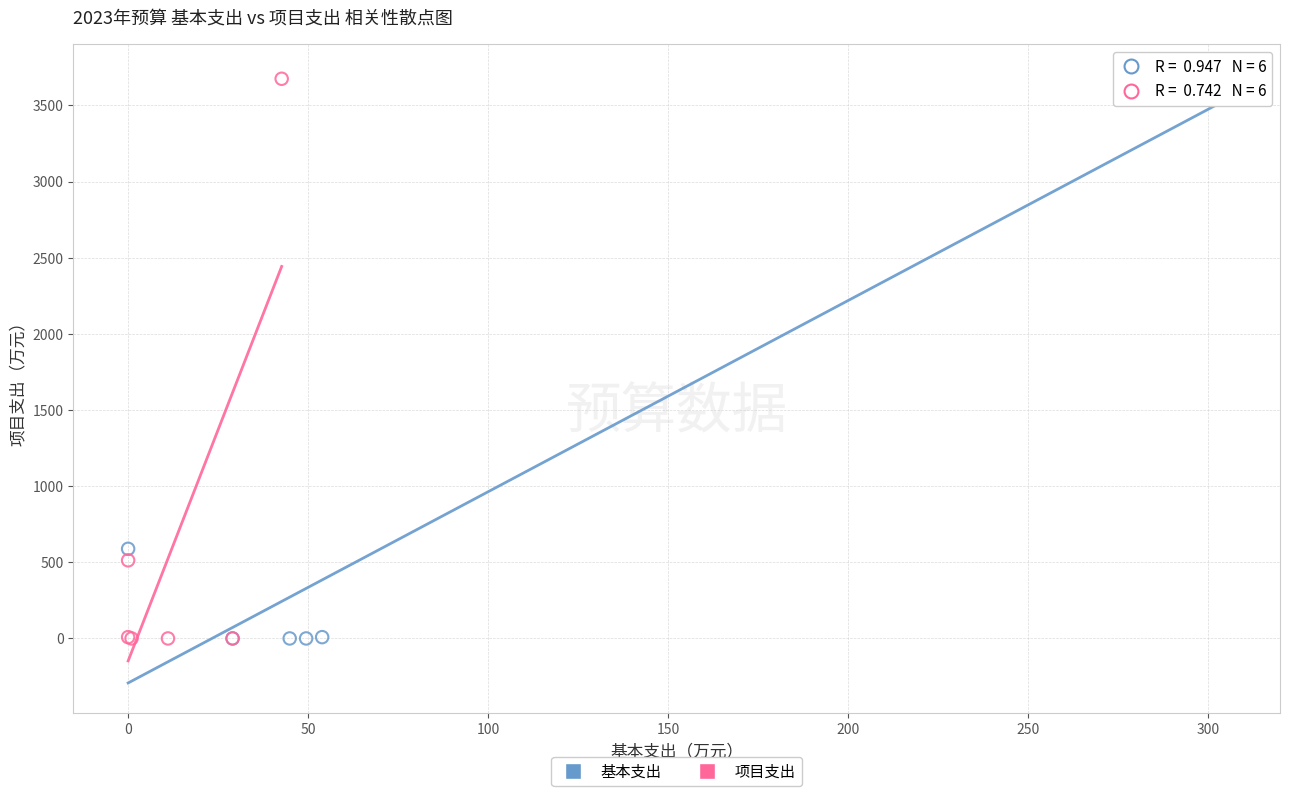

Which series has the largest Y range (max minus min)?

基本支出